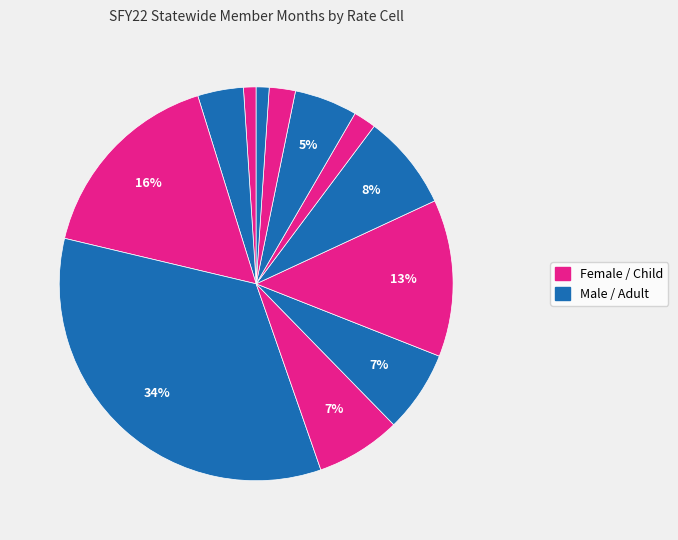

How many slices are in this pie chart?

12